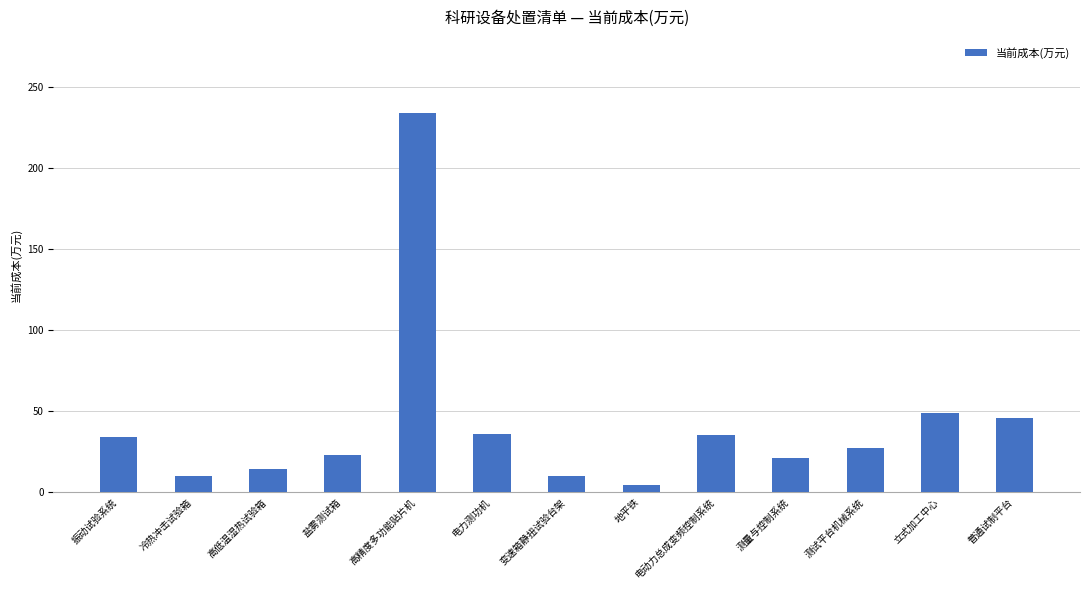

Count the number of data series in this chart.

1